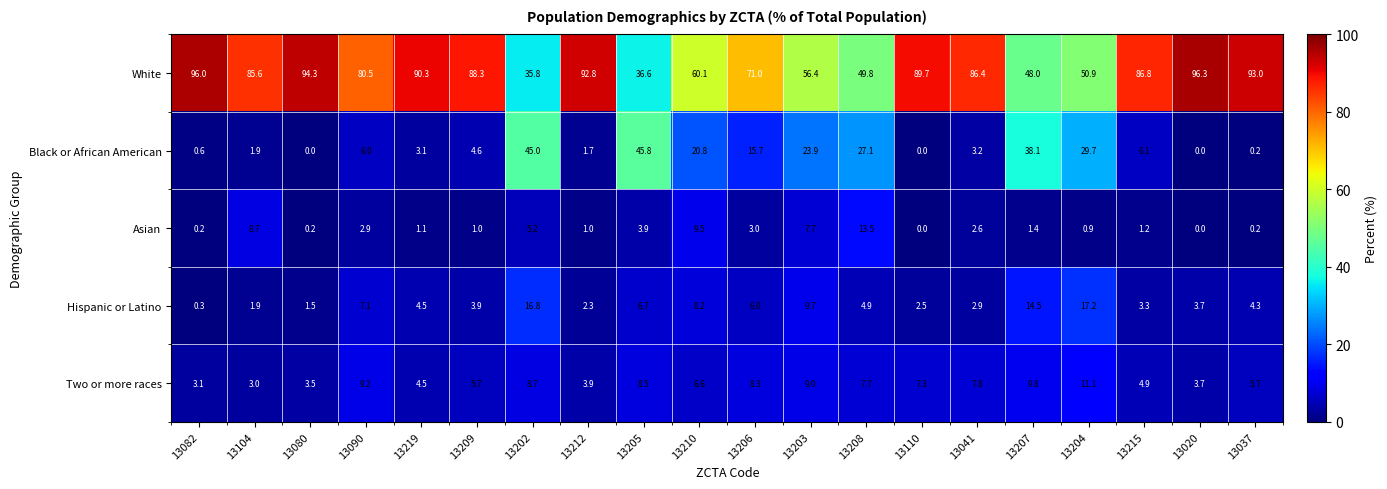

Which category has the highest value across all series?

13020